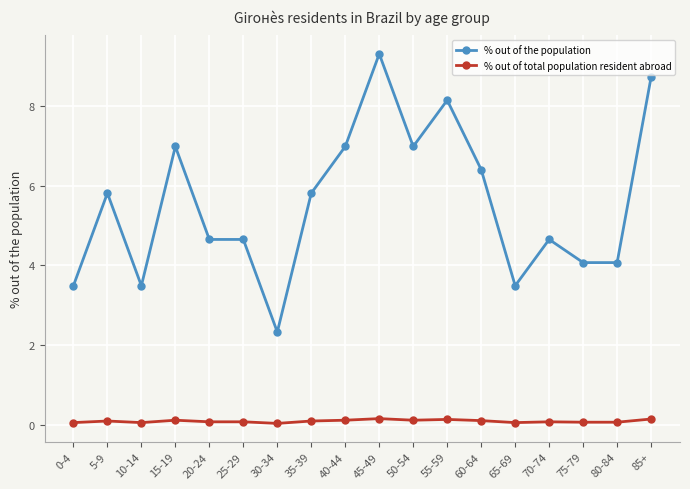

Rank the series by their maximum value, from lowest to highest.

% out of total population resident abroad, % out of the population